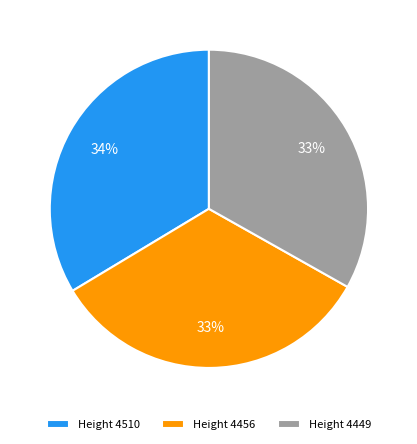

Count the number of slices in the pie.

3